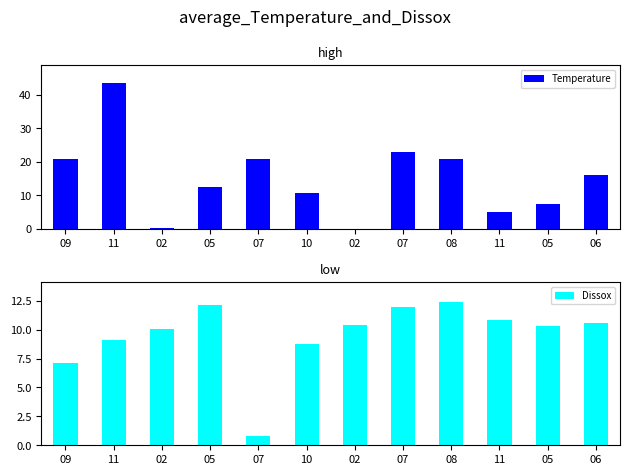

Rank the series at 11 from highest to lowest value.

Temperature, Dissox